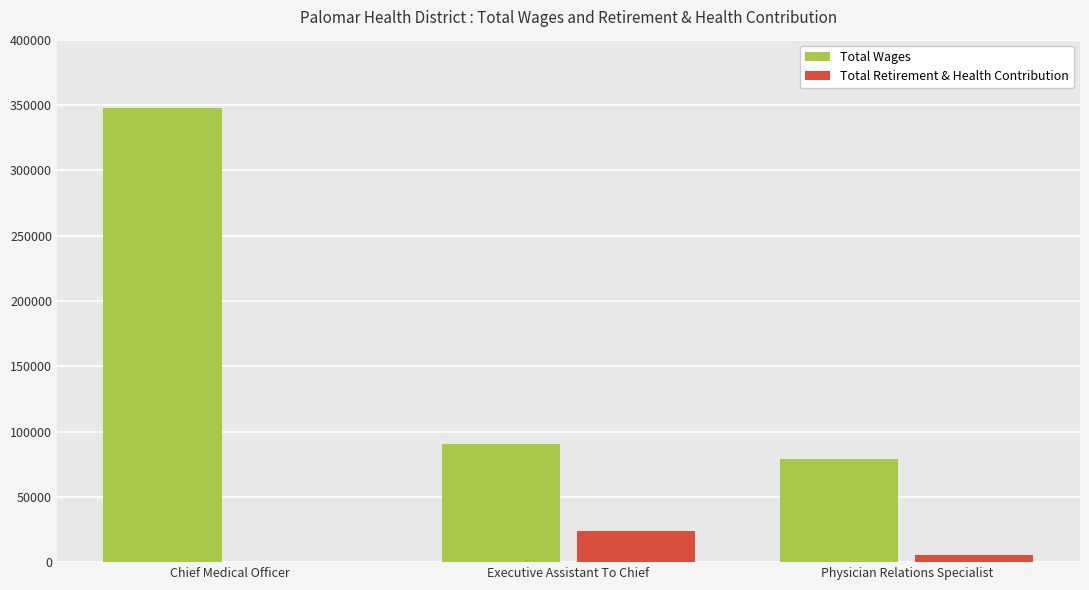

What is the sum of all Total Retirement & Health Contribution values?

29140